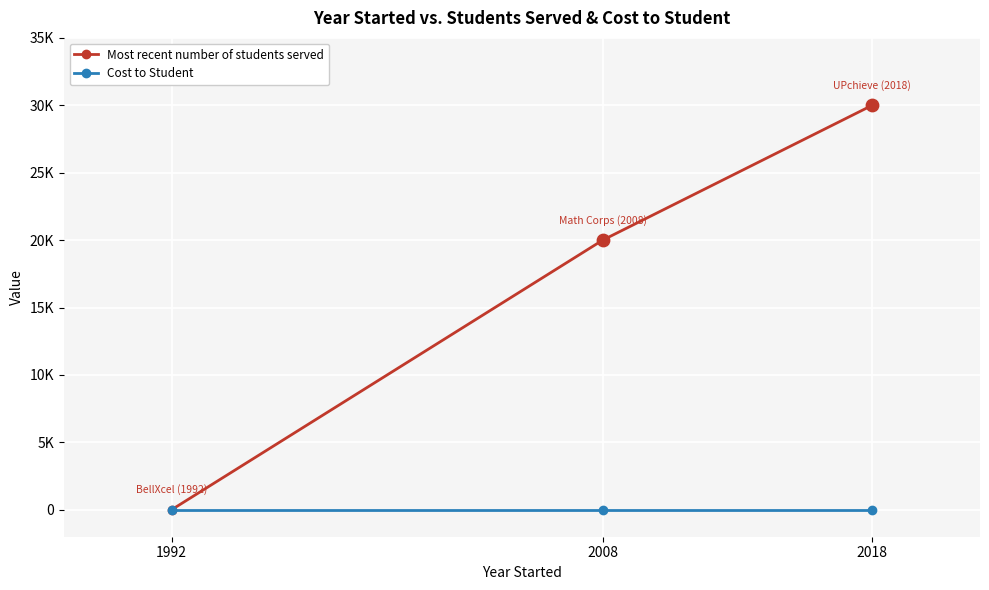

At how many categories does at least one series exceed 25747?

1